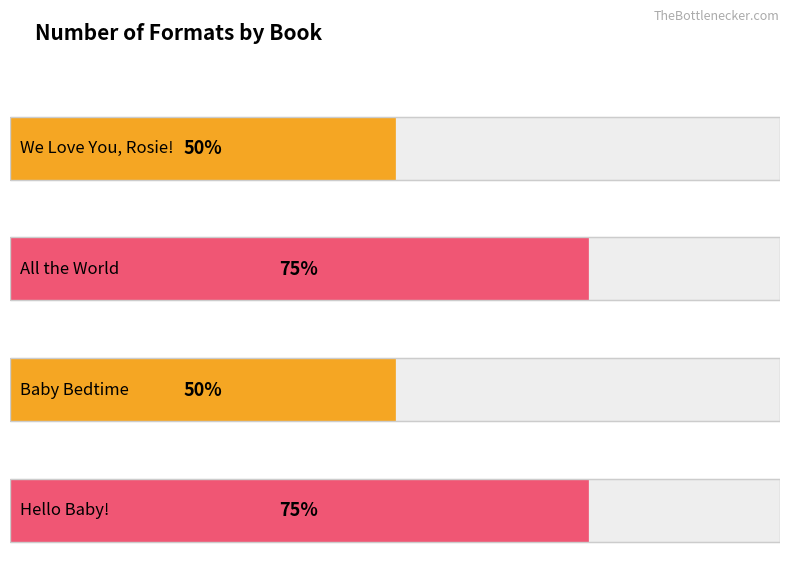

How many data points are less than 3?

2